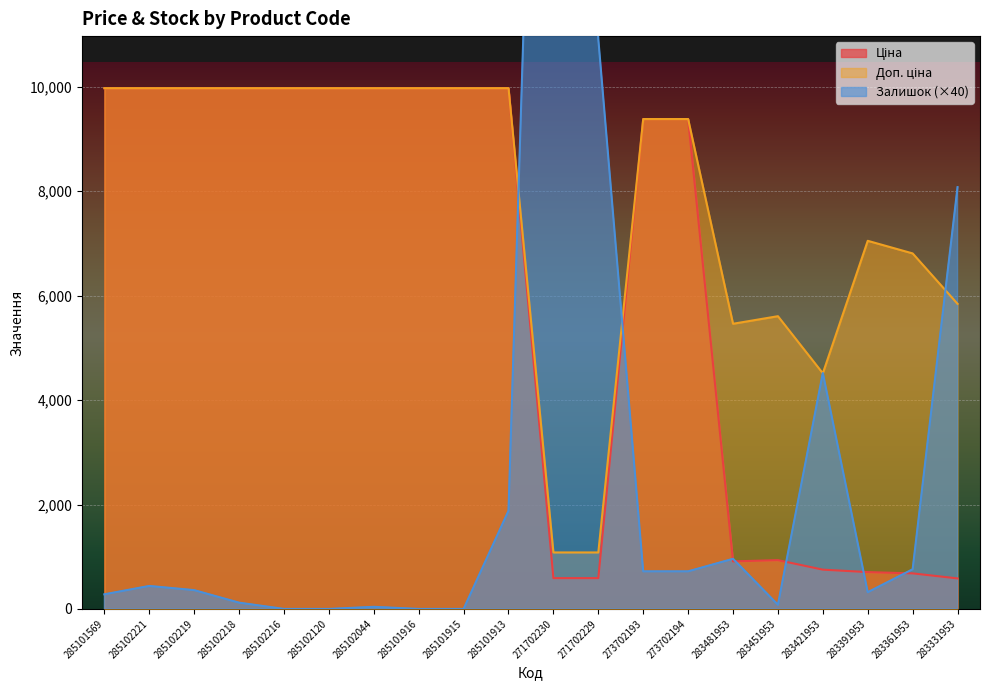

The Доп. ціна series shows 13295.1 at 285101916. True or false?

False